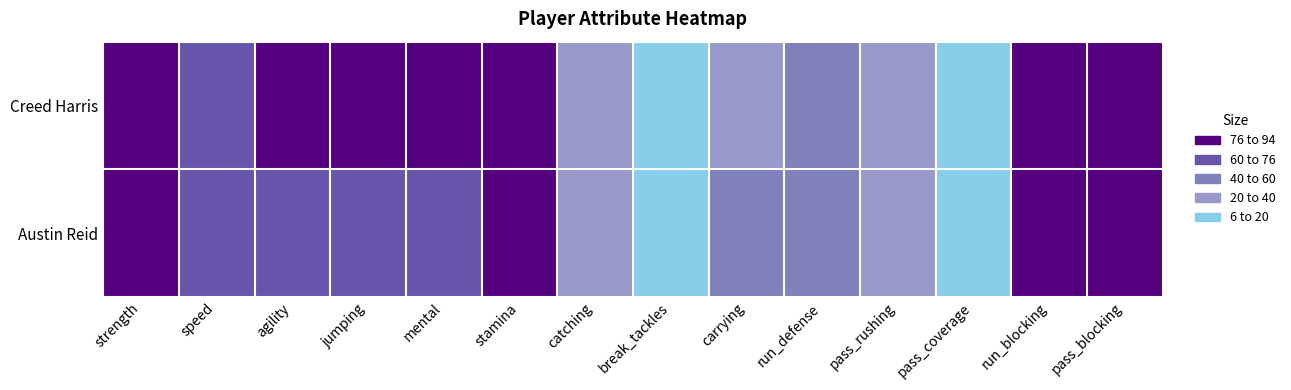

What is the difference between the highest and lowest values at run_blocking?

19